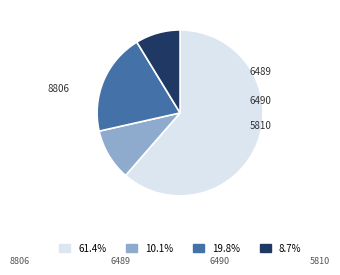

Is there a majority slice in this chart?

Yes